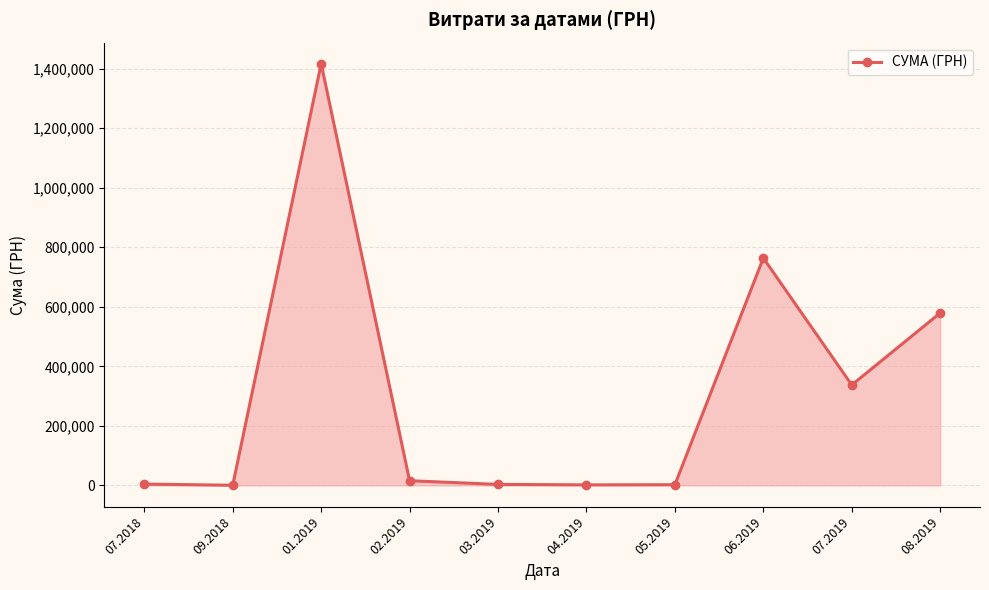

At which category does the data reach its first local peak?

01.2019